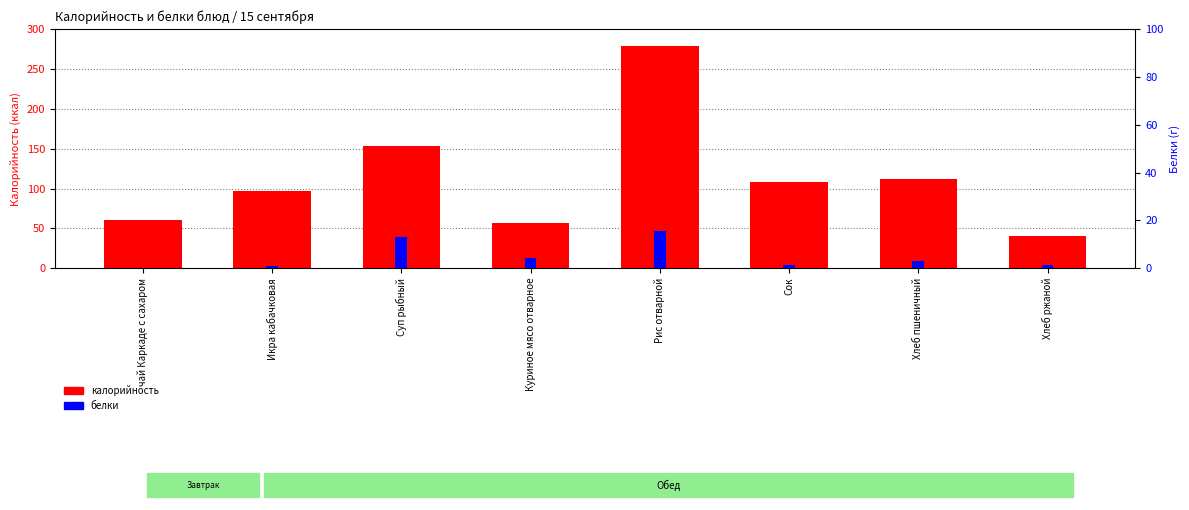

At how many categories does at least one series exceed 110?

3